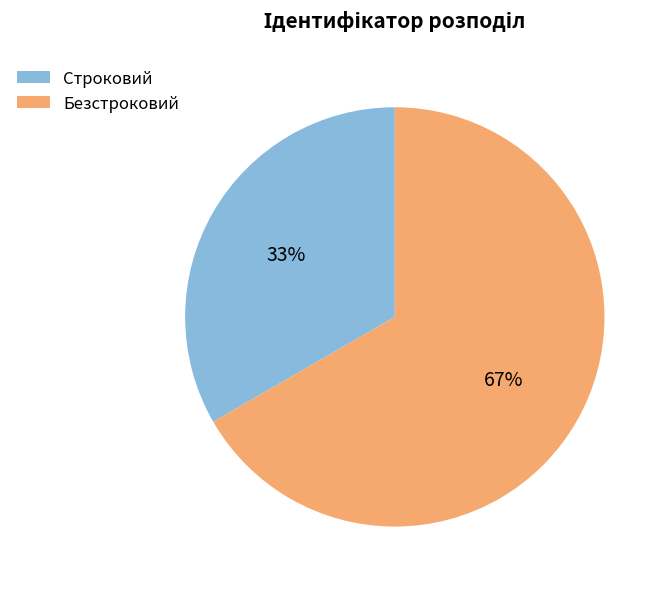

Is Строковий the majority of the pie?

No